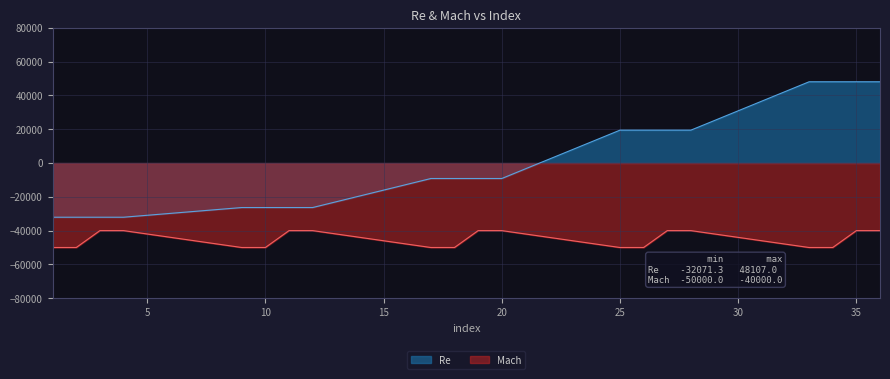

True or false: Mach and Re intersect in this chart.

False